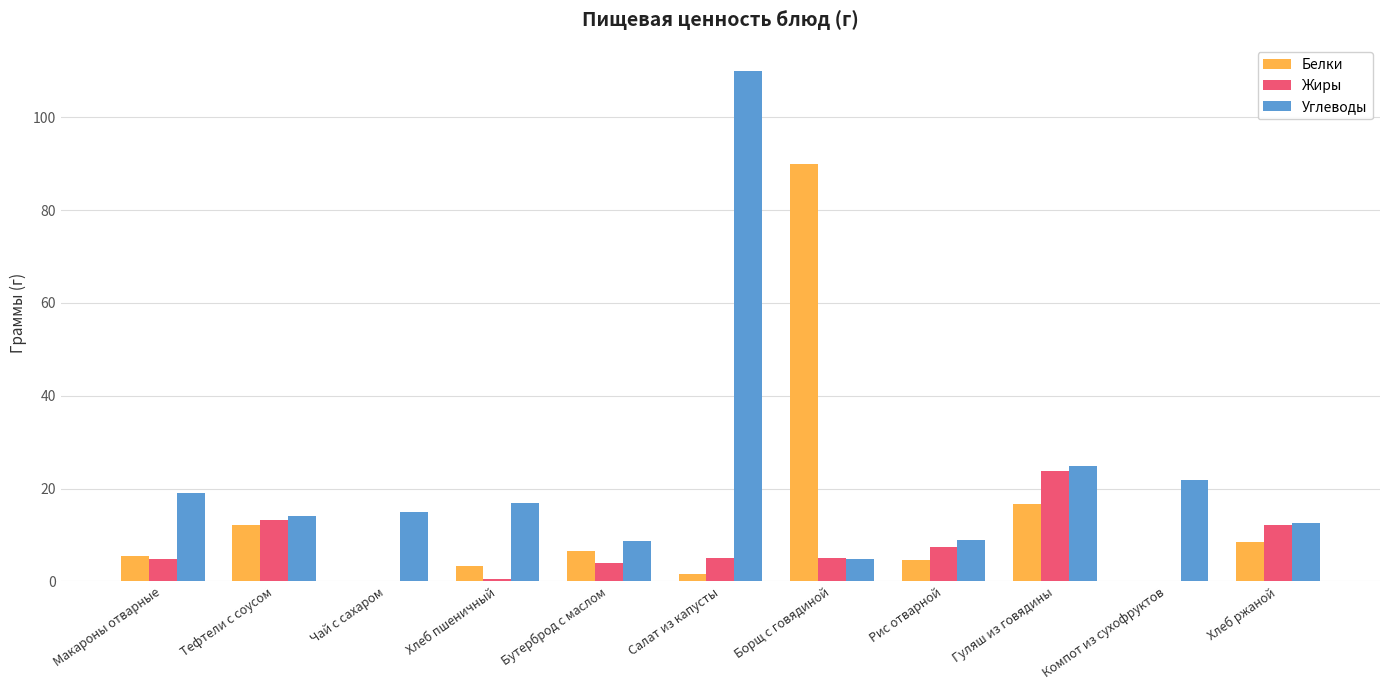

Is it true that Углеводы equals 25.7 at Хлеб пшеничный?

False